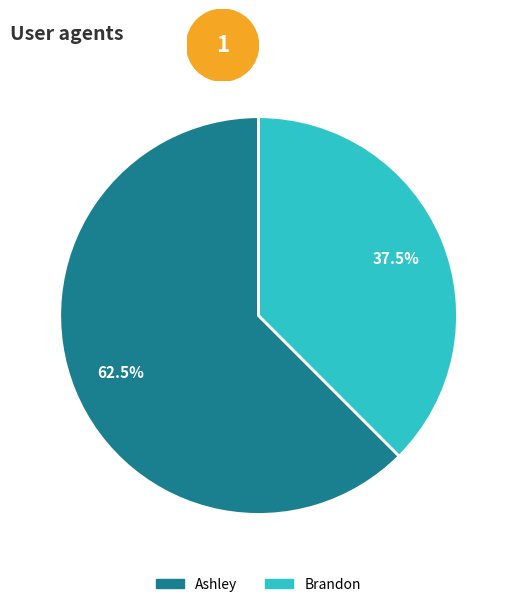

What is the total percentage of Brandon and Ashley?

100.0%